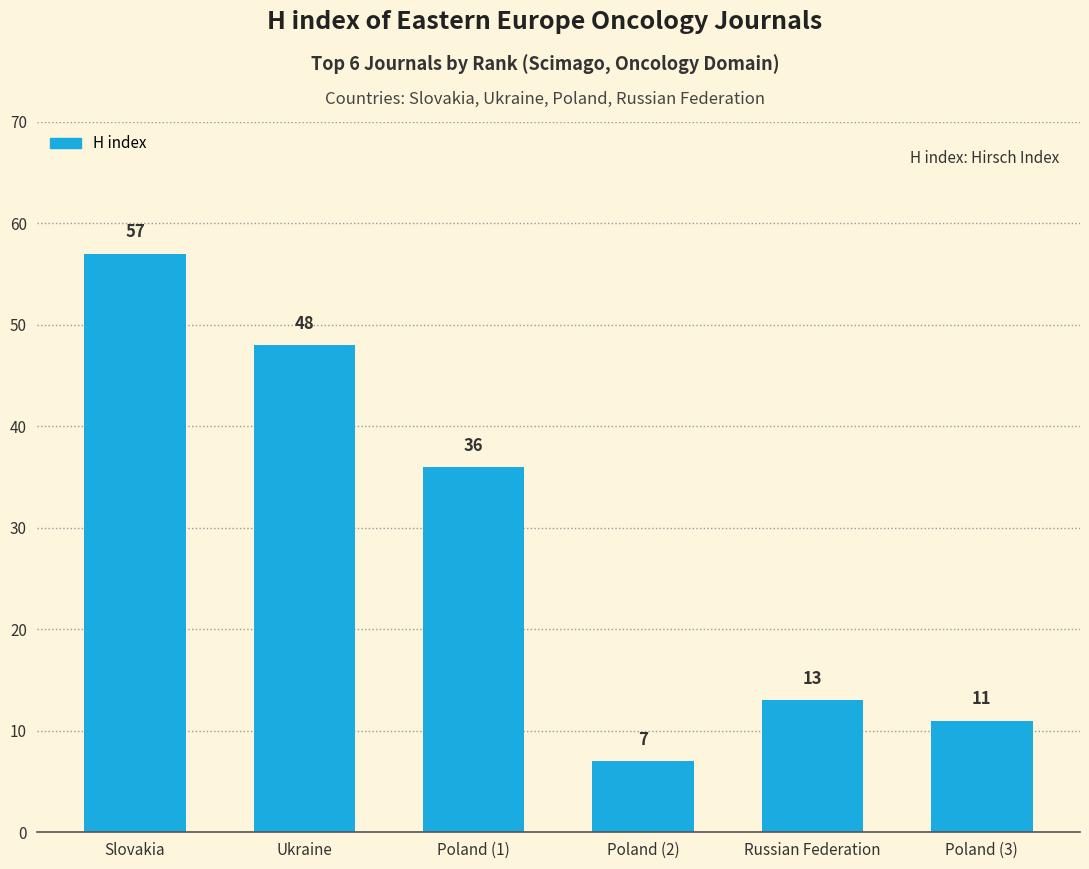

How many values are below 36?

3